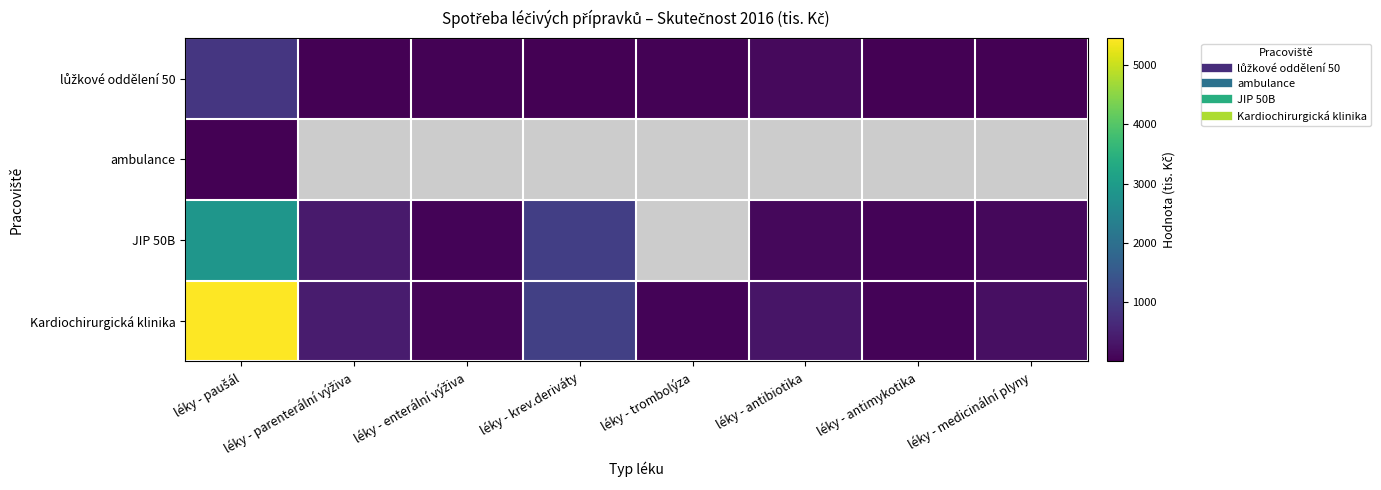

Is it true that lůžkové oddělení 50 equals 20.3 at léky - parenterální výživa?

True